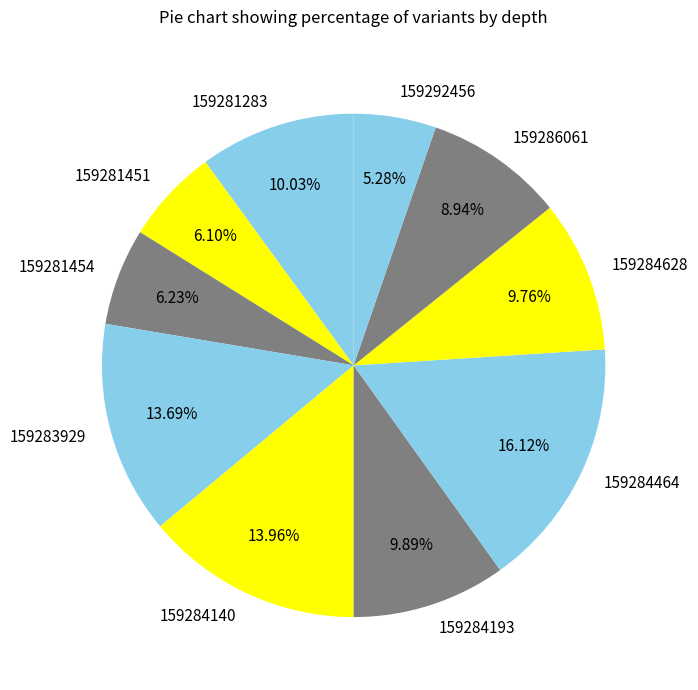

Is 159286061 the majority of the pie?

No